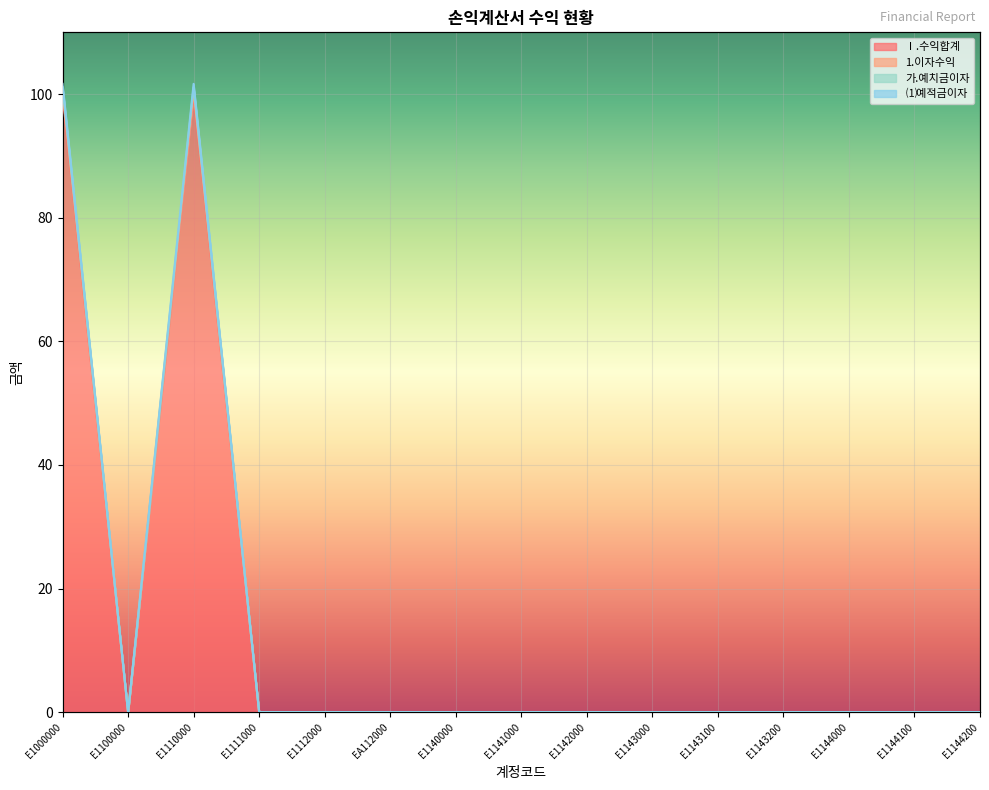

The ⑴예적금이자 series shows 101.1 at E1110000. True or false?

True